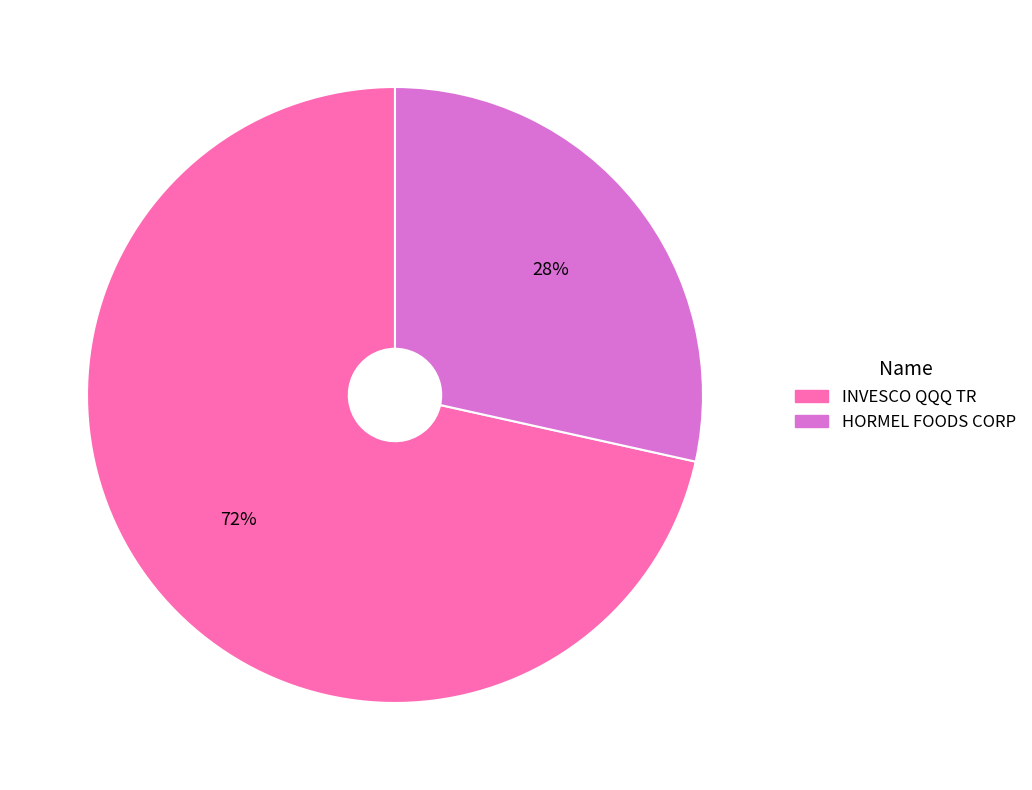

Between HORMEL FOODS CORP and INVESCO QQQ TR, which is larger?

INVESCO QQQ TR